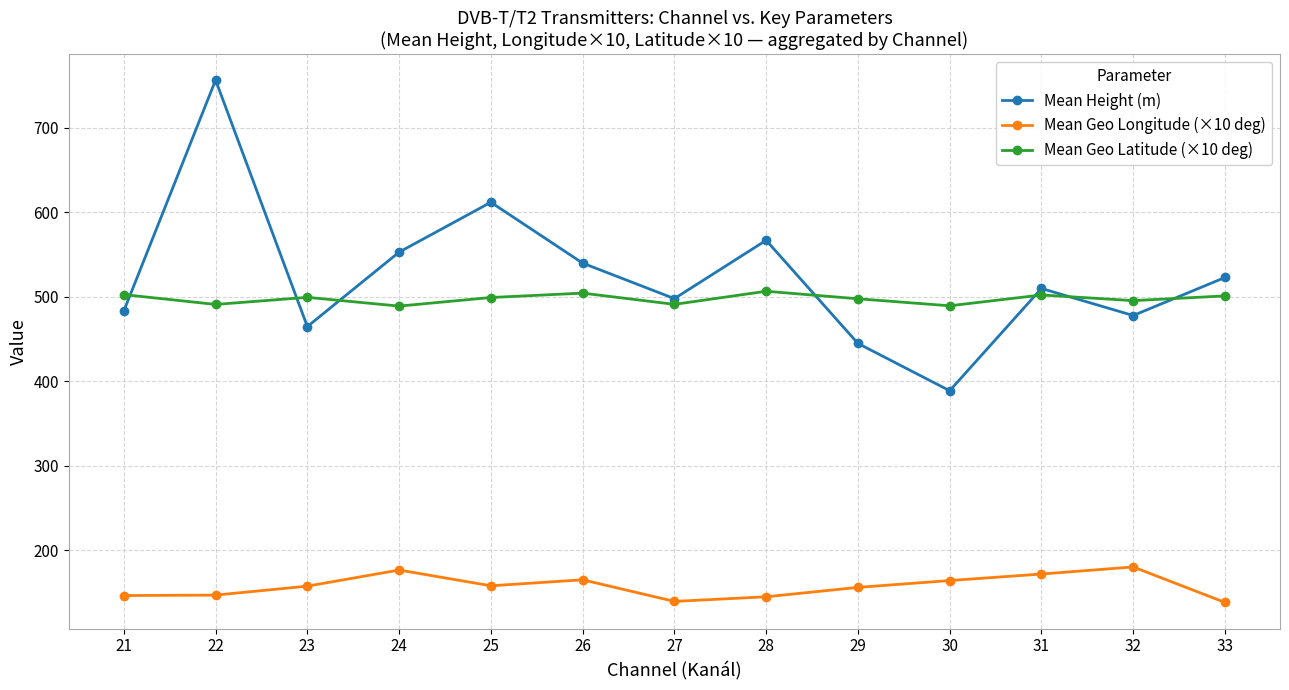

What is the smallest value displayed?

138.5